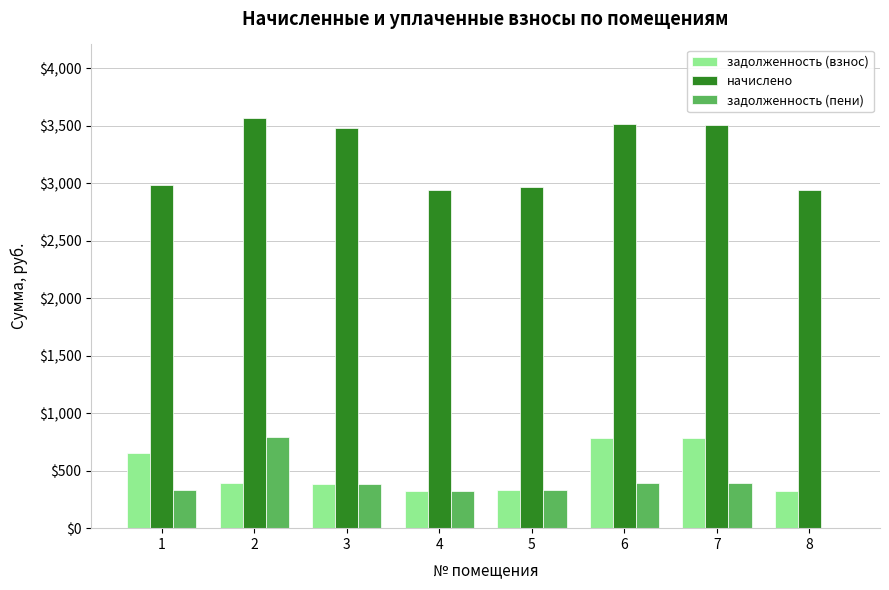

What is the total value across all series at 6?

4690.9